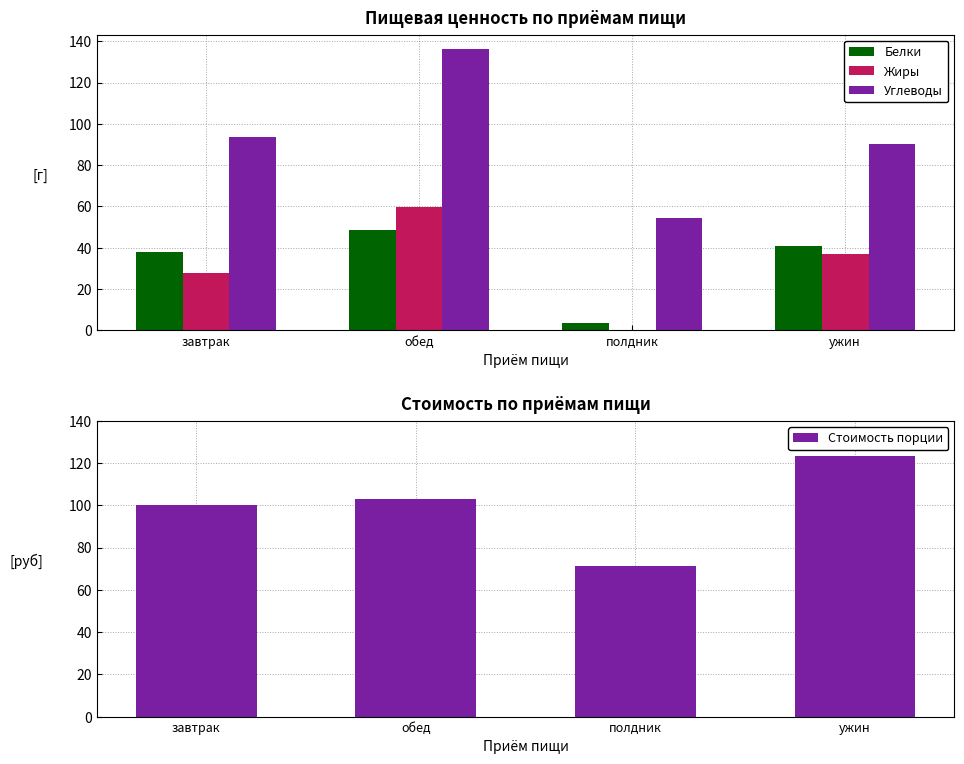

Reading right to left, extract all data points from this chart.

Белки: ужин=40.8	полдник=3.8	обед=48.9	завтрак=38.2
Жиры: ужин=37.2	полдник=0.2	обед=59.6	завтрак=27.9
Углеводы: ужин=90.2	полдник=54.5	обед=136.3	завтрак=93.7
Стоимость порции: ужин=123.5	полдник=71.1	обед=103.2	завтрак=100.1